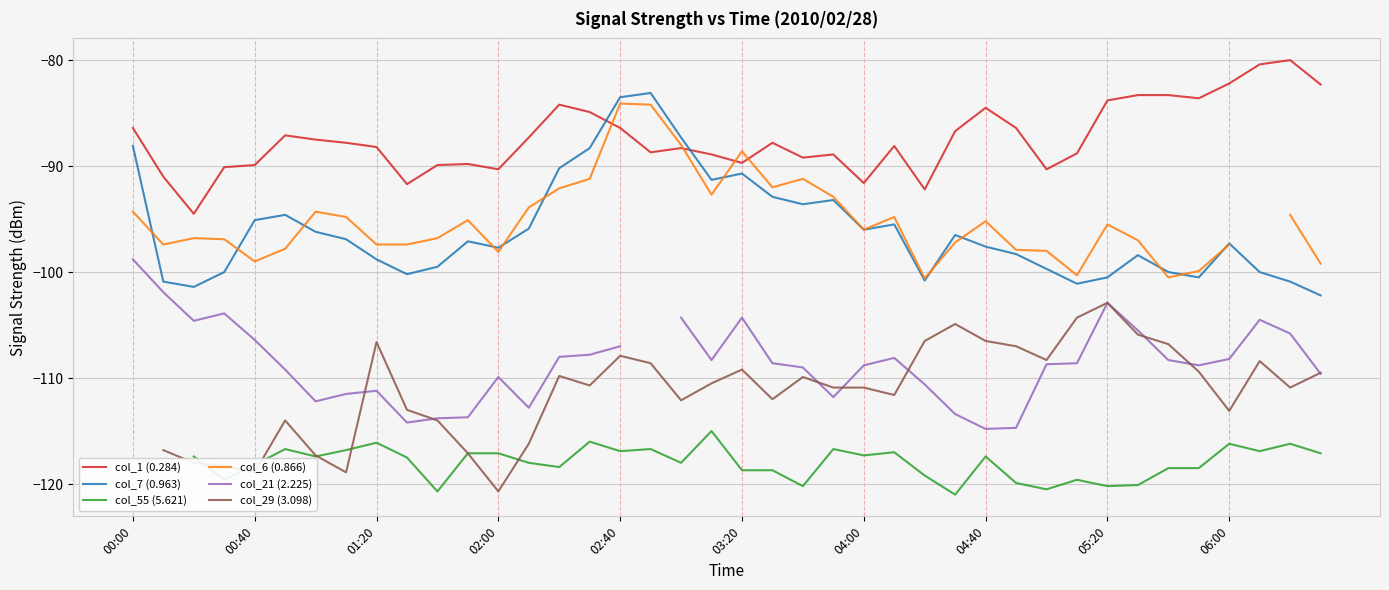

How many negative values does the col_6 (0.866) series have?

39